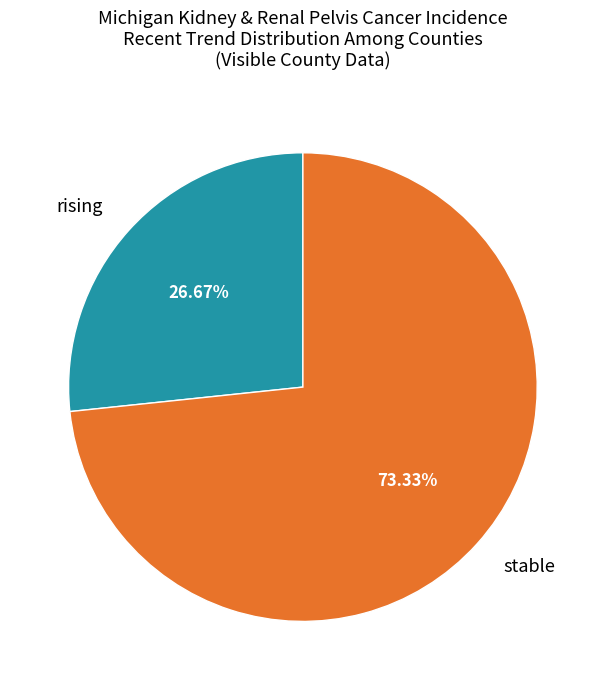

Count the number of slices in the pie.

2